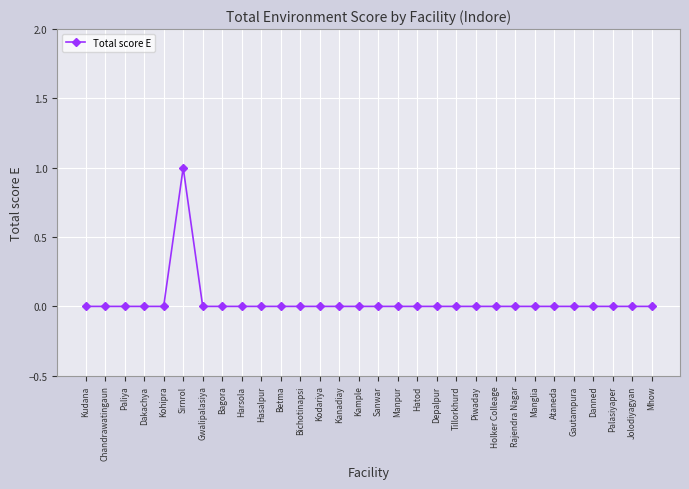

What position from the right is Mhow?

1